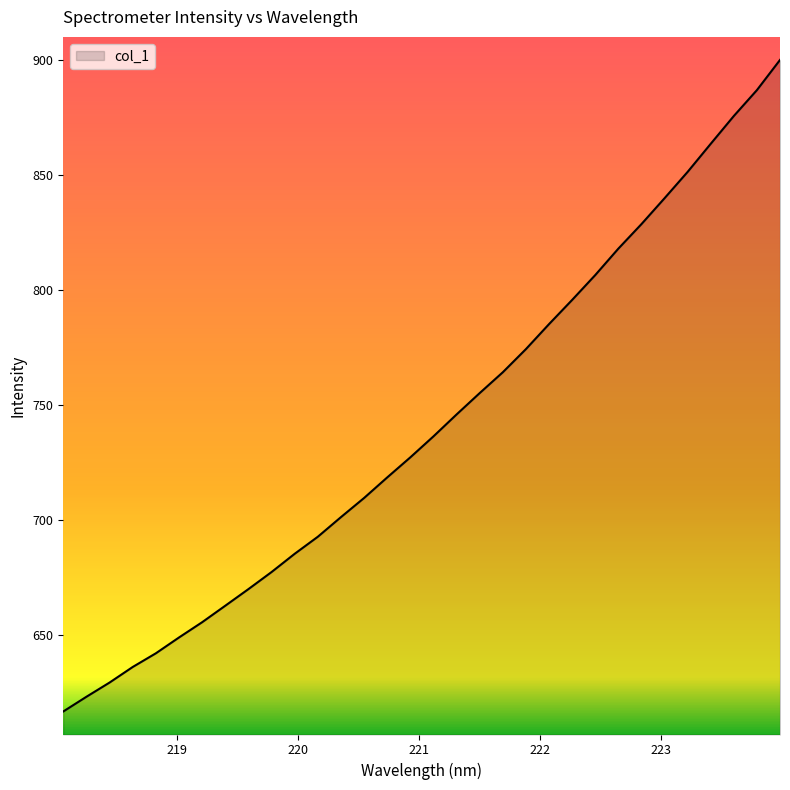

What is the smallest value displayed?

617.0